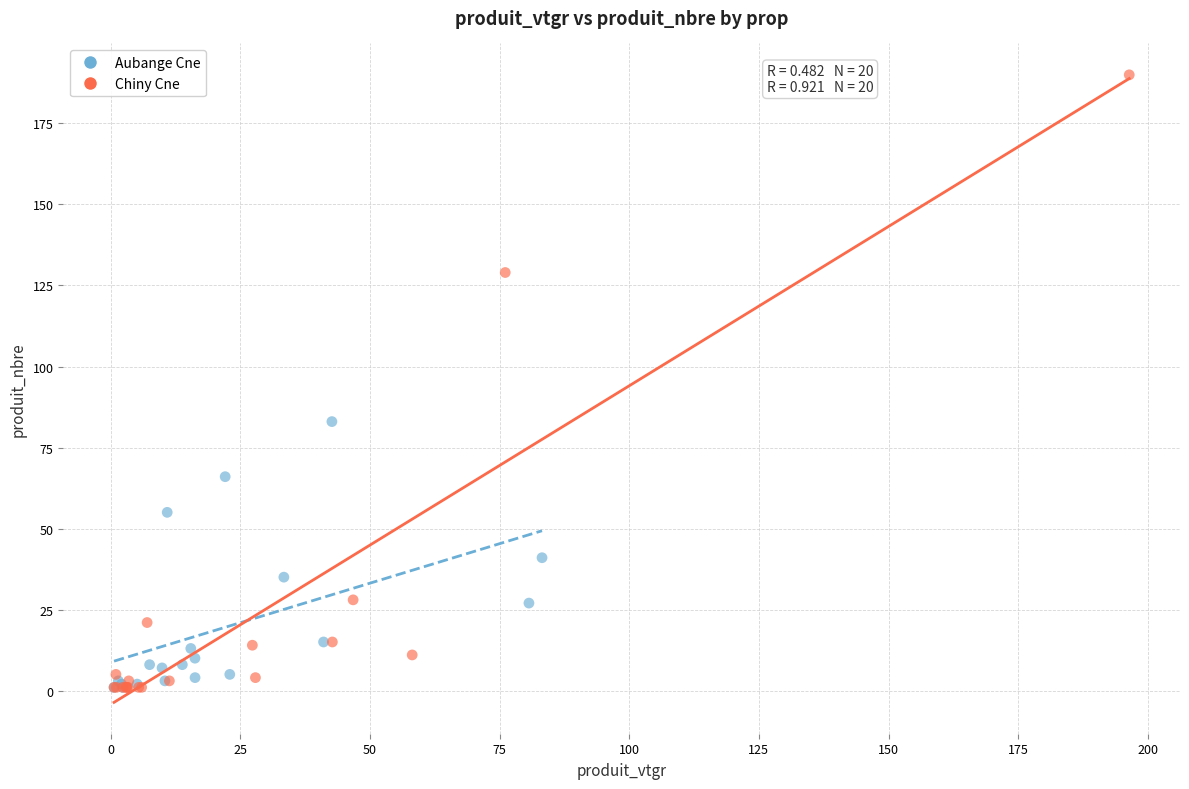

Which series reaches the maximum Y coordinate?

Chiny Cne